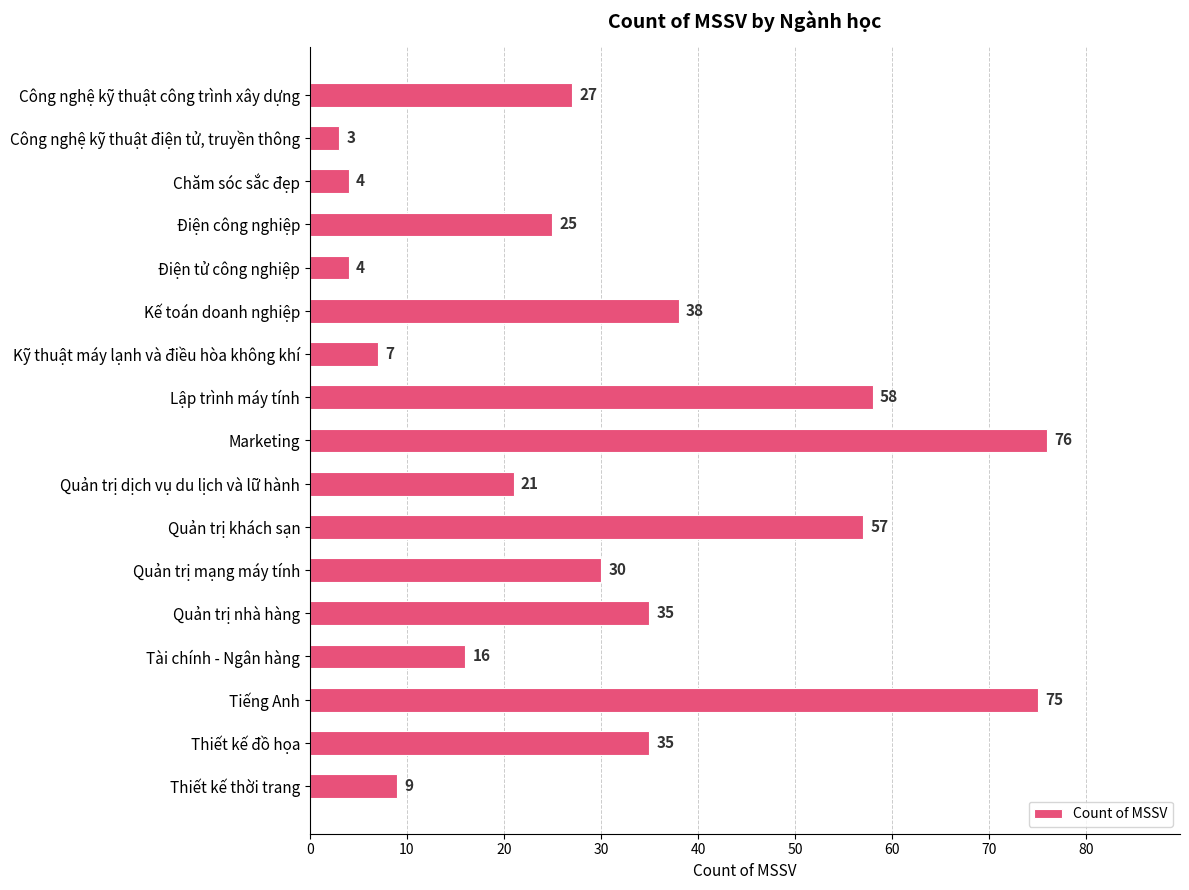

Between Lập trình máy tính and Quản trị khách sạn, which is larger?

Lập trình máy tính